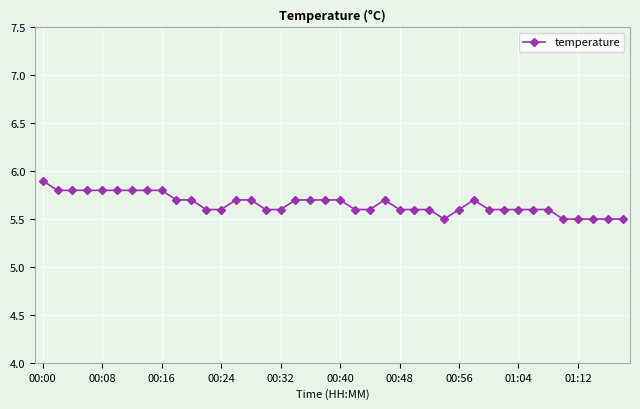

How many lines are shown in the chart?

1